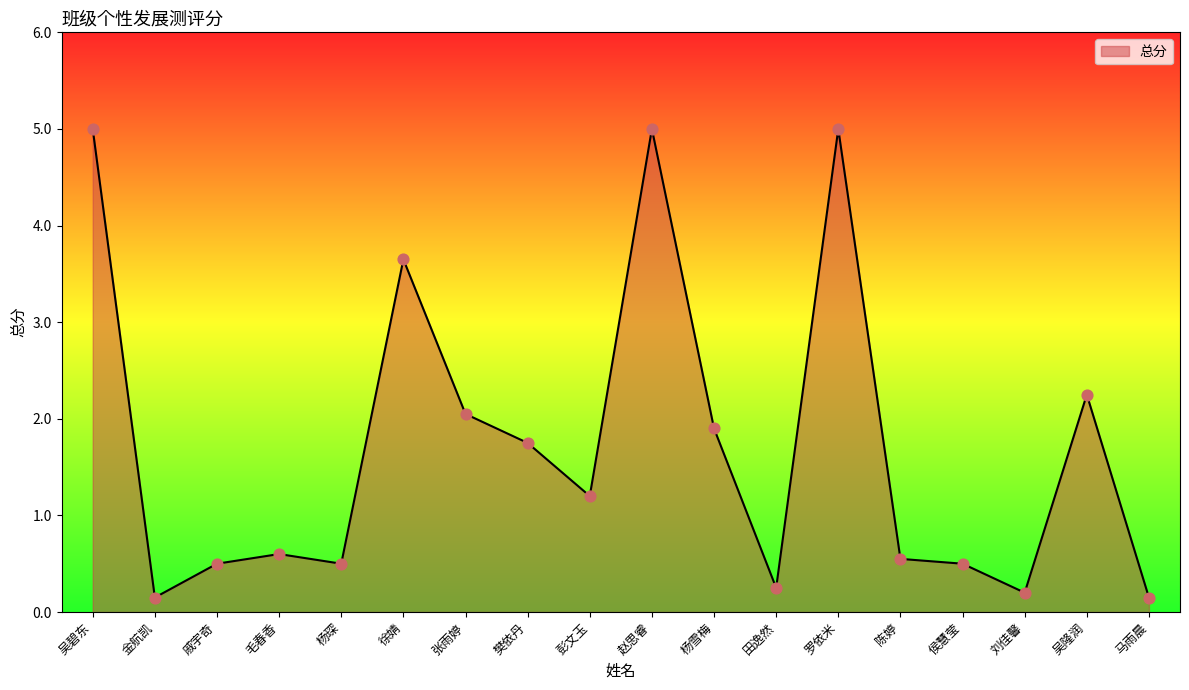

Which has a higher value, 戚宇奇 or 张雨婷?

张雨婷